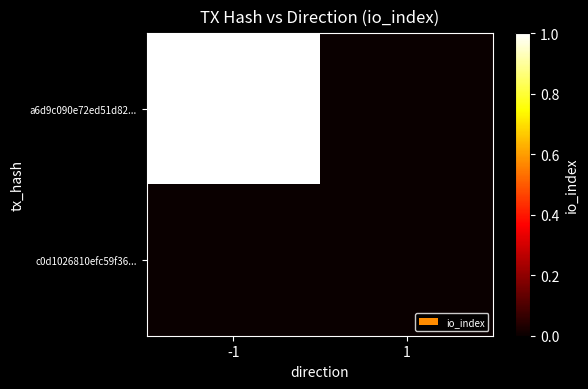

Rank the series by their average value, from lowest to highest.

c0d1026810efc59f36..., a6d9c090e72ed51d82...